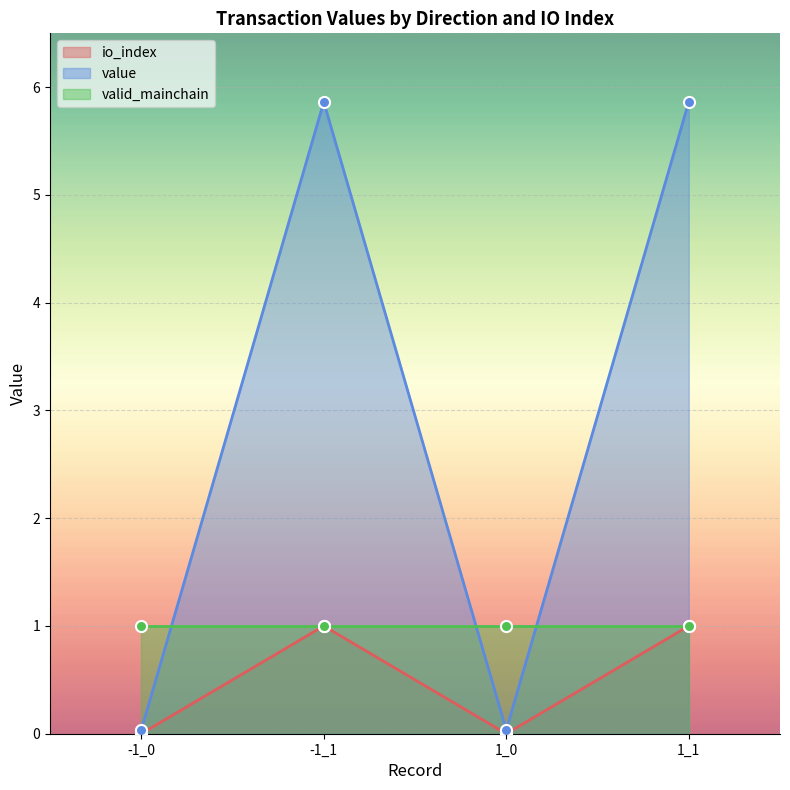

True or false: io_index and value intersect in this chart.

False